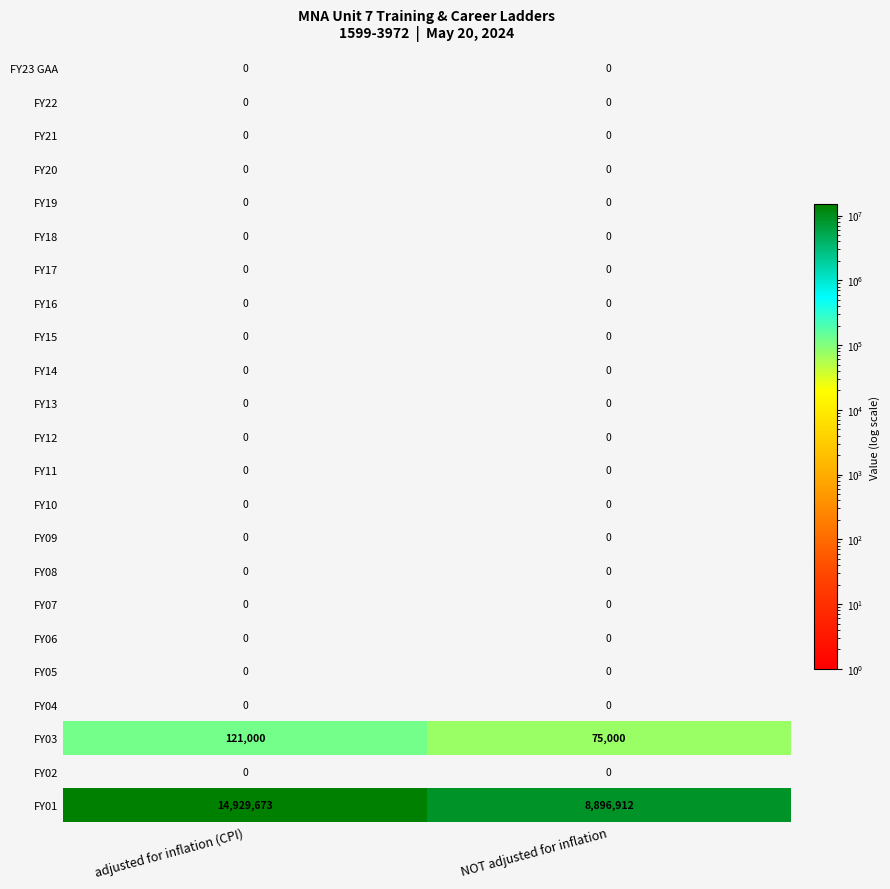

Which label corresponds to the largest value in the chart?

adjusted for inflation (CPI)